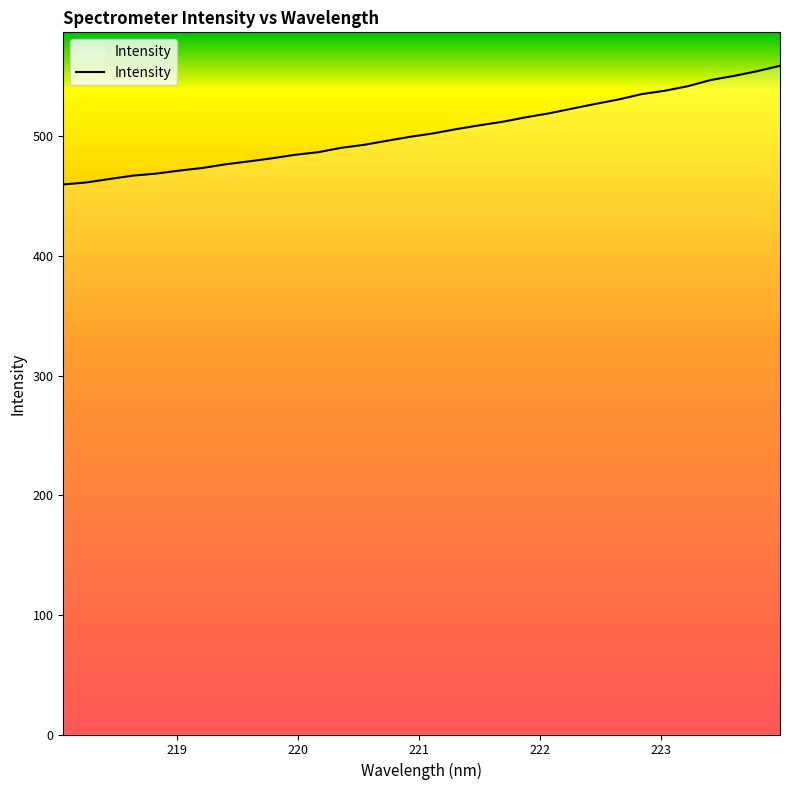

What is the difference between the maximum and minimum values?

99.2